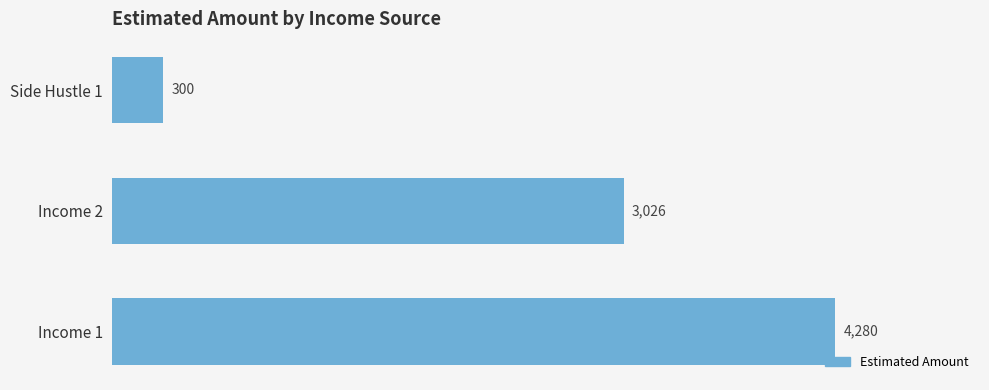

At which category does the chart reach its minimum across all series?

Side Hustle 1